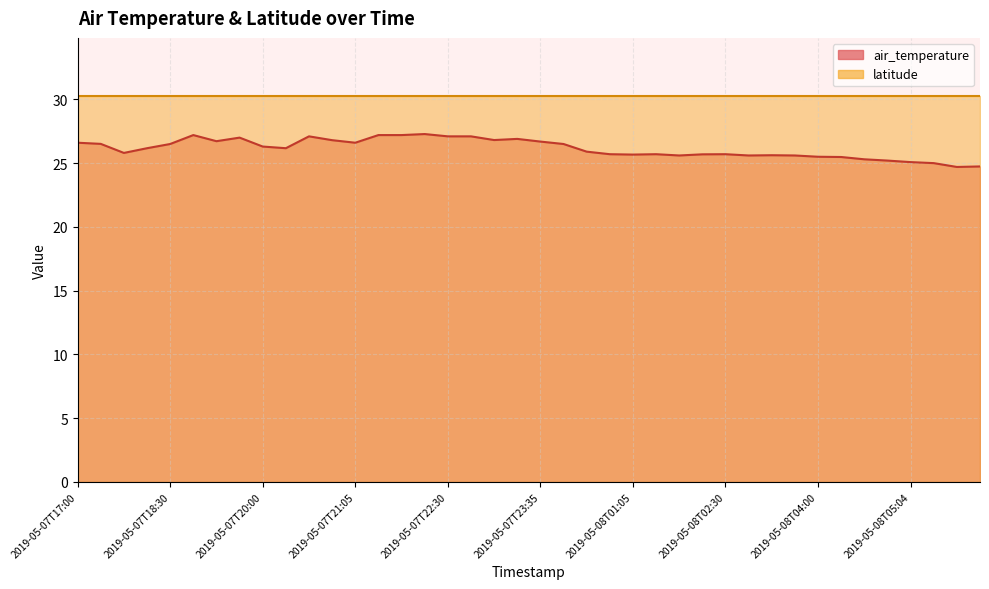

List the labels in order of value, largest first.

2019-05-07T22:05, 2019-05-07T19:00, 2019-05-07T21:30, 2019-05-07T22:00, 2019-05-07T20:30, 2019-05-07T22:30, 2019-05-07T23:00, 2019-05-07T19:30, 2019-05-07T23:30, 2019-05-07T23:05, 2019-05-07T21:00, 2019-05-07T19:05, 2019-05-07T23:35, 2019-05-07T17:00, 2019-05-07T21:05, 2019-05-07T17:06, 2019-05-07T18:30, 2019-05-08T00:00, 2019-05-07T20:00, 2019-05-07T18:05, 2019-05-07T20:05, 2019-05-08T00:30, 2019-05-07T17:30, 2019-05-08T01:00, 2019-05-08T01:30, 2019-05-08T02:30, 2019-05-08T02:05, 2019-05-08T01:05, 2019-05-08T03:05, 2019-05-08T02:00, 2019-05-08T03:00, 2019-05-08T03:30, 2019-05-08T04:00, 2019-05-08T04:05, 2019-05-08T04:30, 2019-05-08T05:00, 2019-05-08T05:04, 2019-05-08T05:30, 2019-05-08T06:04, 2019-05-08T06:00